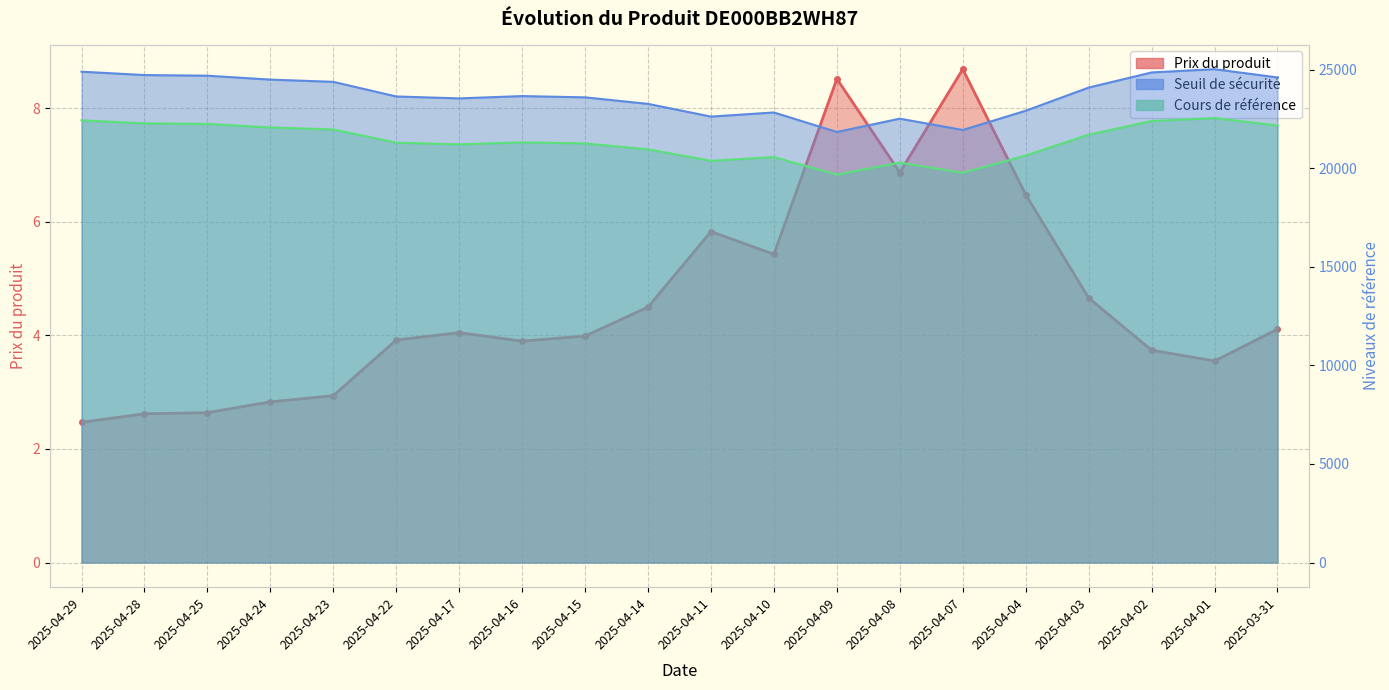

Which category has the lowest value in the Cours de référence series?

2025-04-09